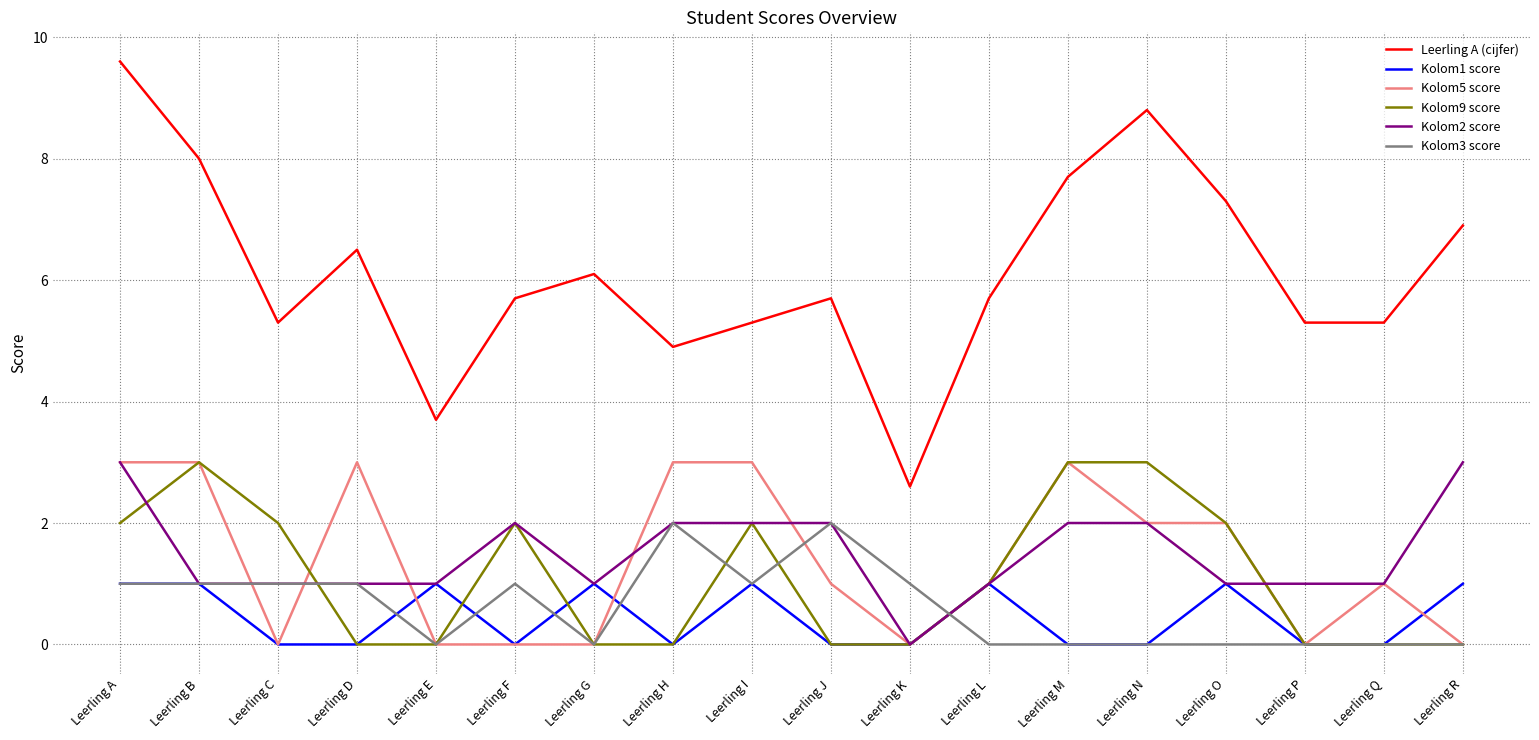

What are all the series names shown in the legend?

Leerling A (cijfer), Kolom1 score, Kolom5 score, Kolom9 score, Kolom2 score, Kolom3 score